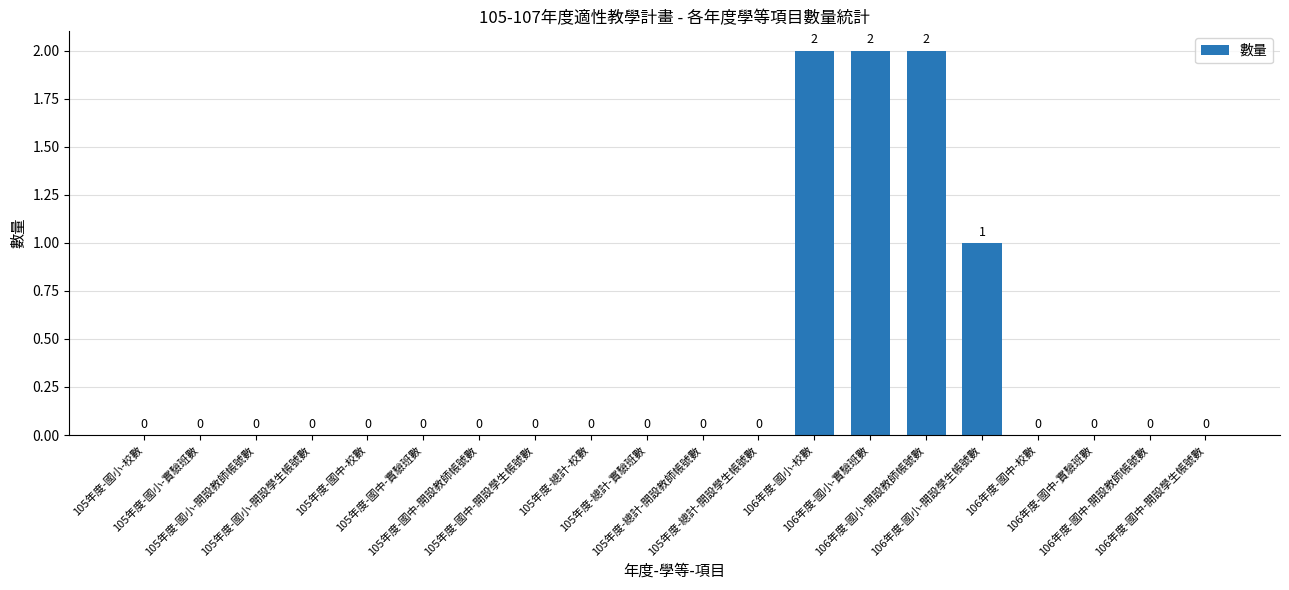

What is the sum of all values?

7